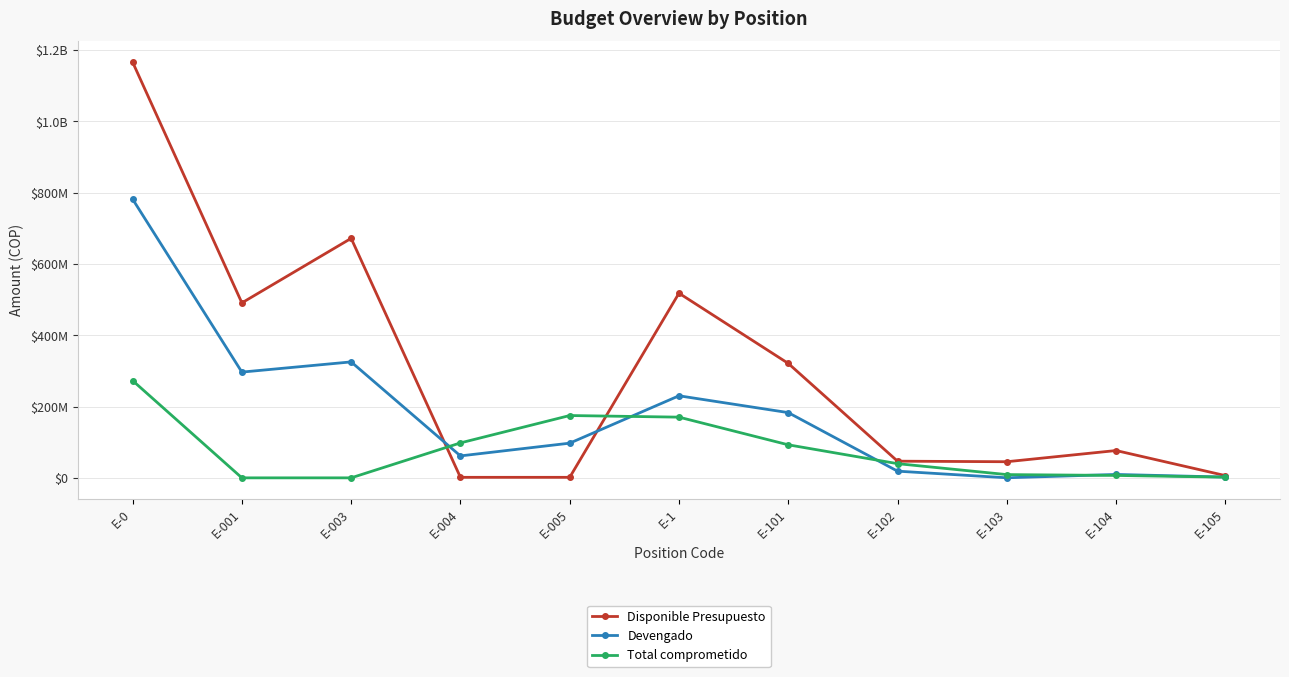

Is this an area chart (filled region under the line)?

No